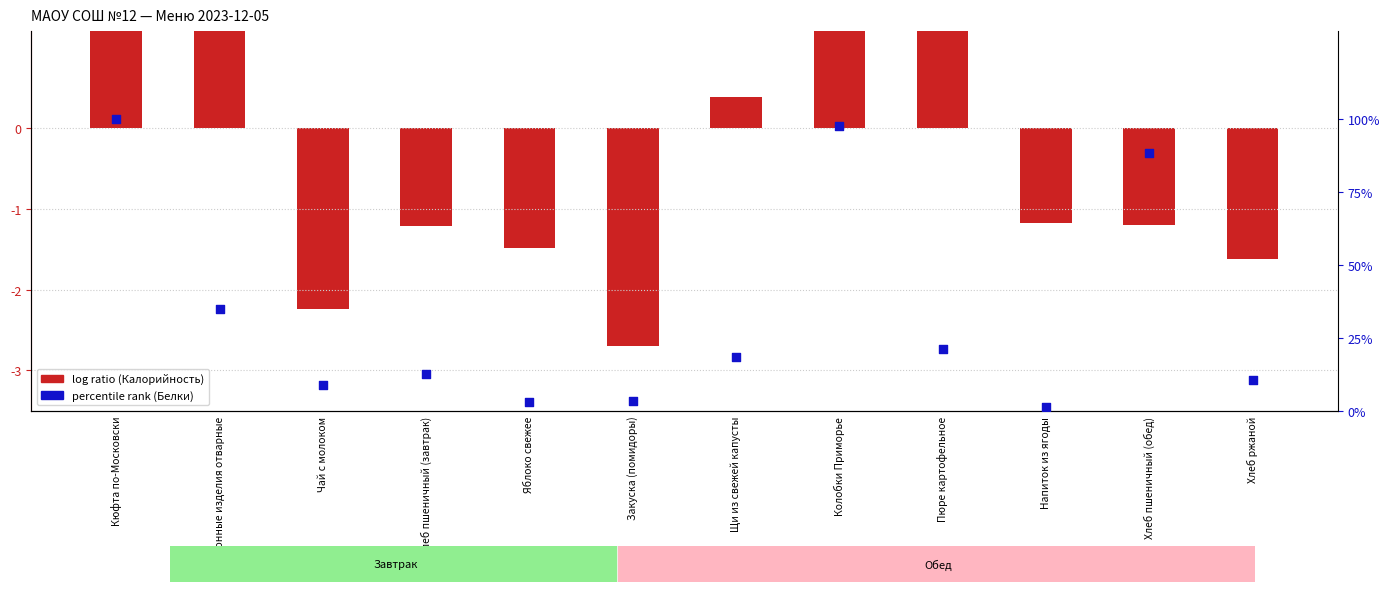

What are all the series names shown in the legend?

log ratio (Калорийность), percentile rank (Белки)